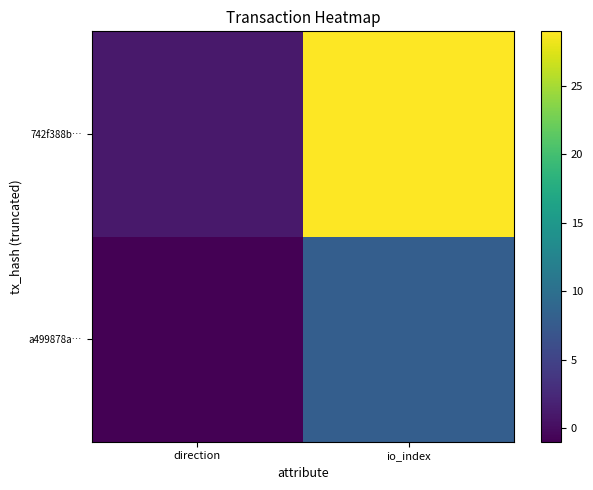

Rank the series at io_index from lowest to highest value.

a499878a…, 742f388b…